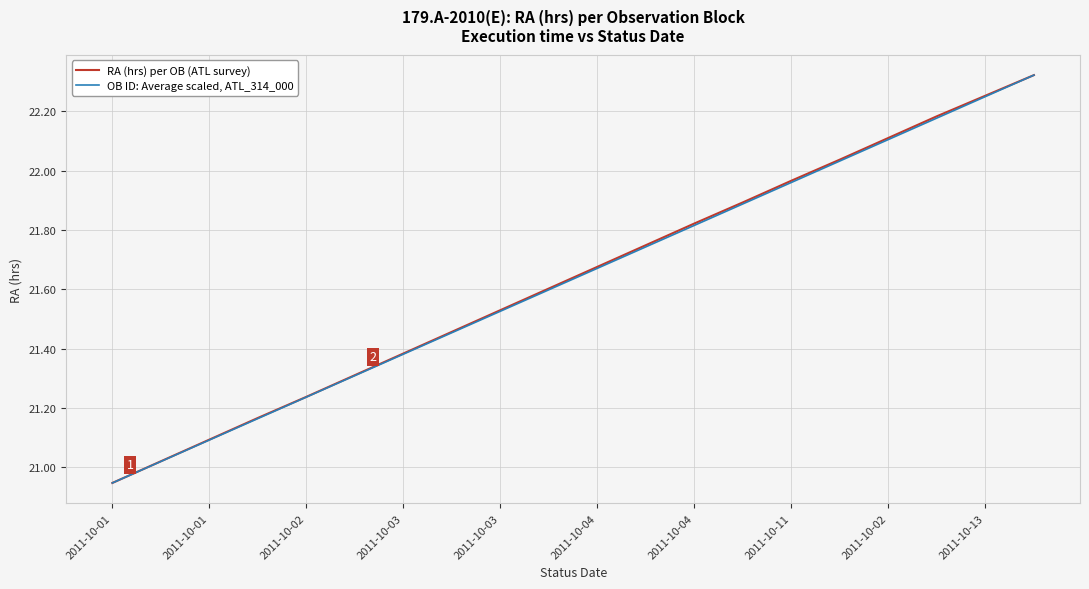

Does the chart have visible grid lines?

Yes